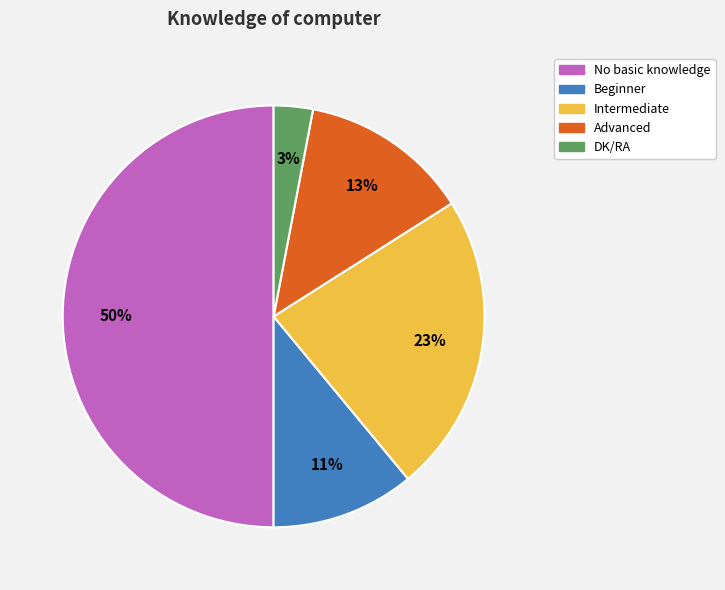

Is DK/RA the majority of the pie?

No